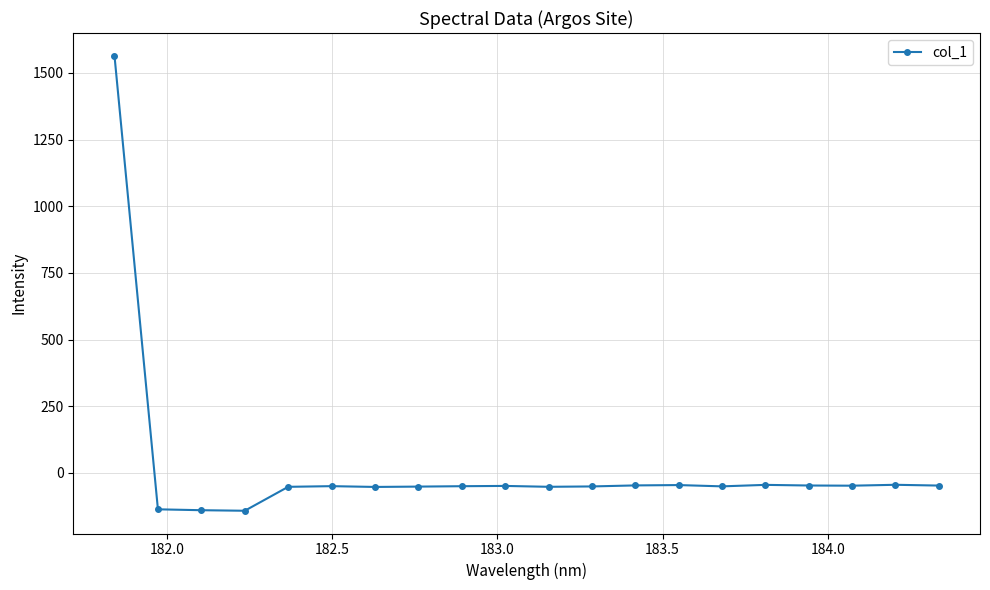

What is the difference between the second highest and minimum values?

97.4